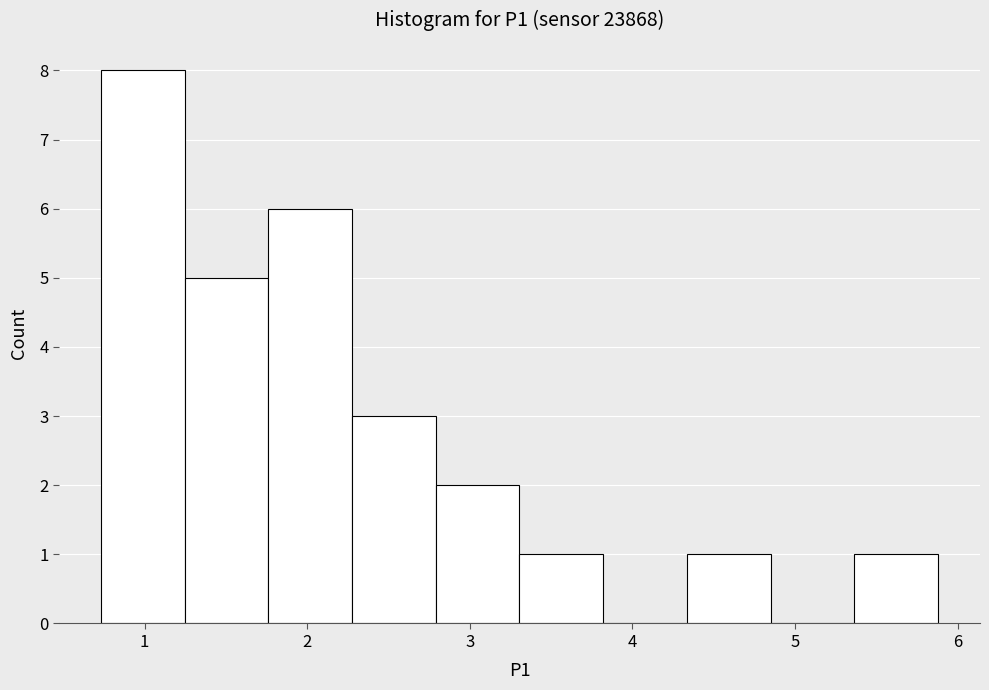

Reading left to right, transcribe this chart: for each bar, give the range it covers on the x-axis and its height. Neither the bar edges nor the heights are printed on the chart, so give them approximately, as read against the axes.

0.7 to 1.2: 8
1.2 to 1.8: 5
1.8 to 2.3: 6
2.3 to 2.8: 3
2.8 to 3.3: 2
3.3 to 3.8: 1
3.8 to 4.3: 0
4.3 to 4.9: 1
4.9 to 5.4: 0
5.4 to 5.9: 1